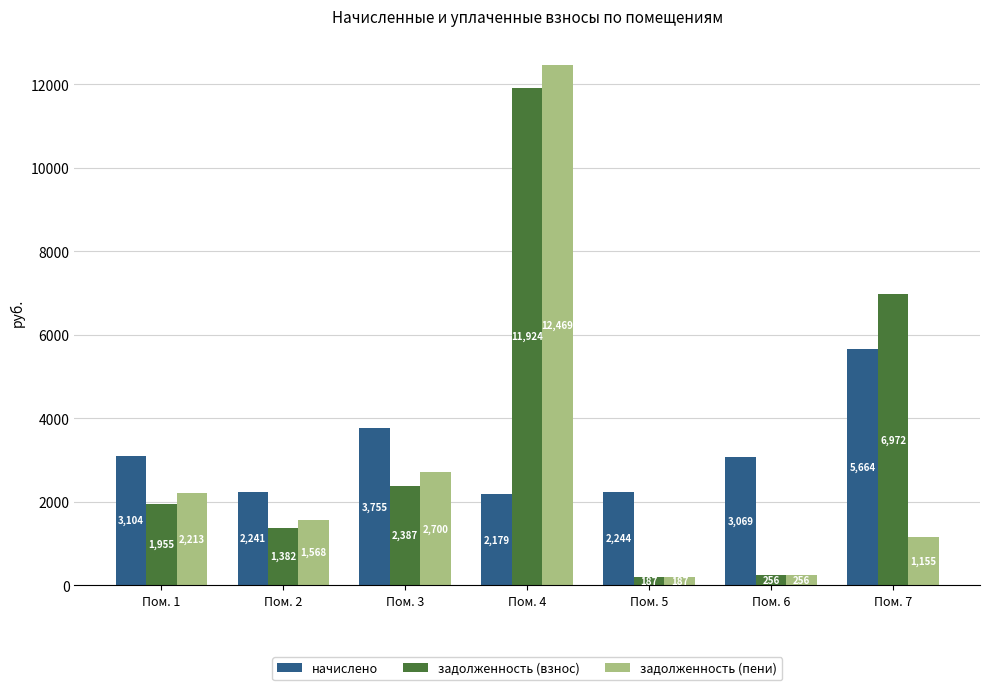

At which label is задолженность (пени) closest to 6328?

Пом. 3